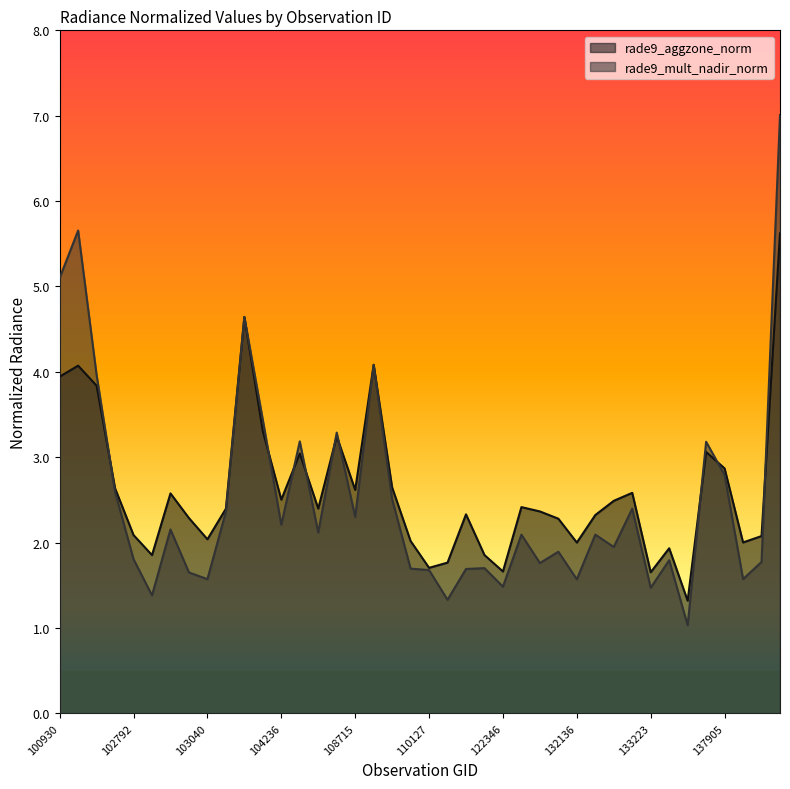

Which series changed the most between 104346 and 138105?

rade9_mult_nadir_norm